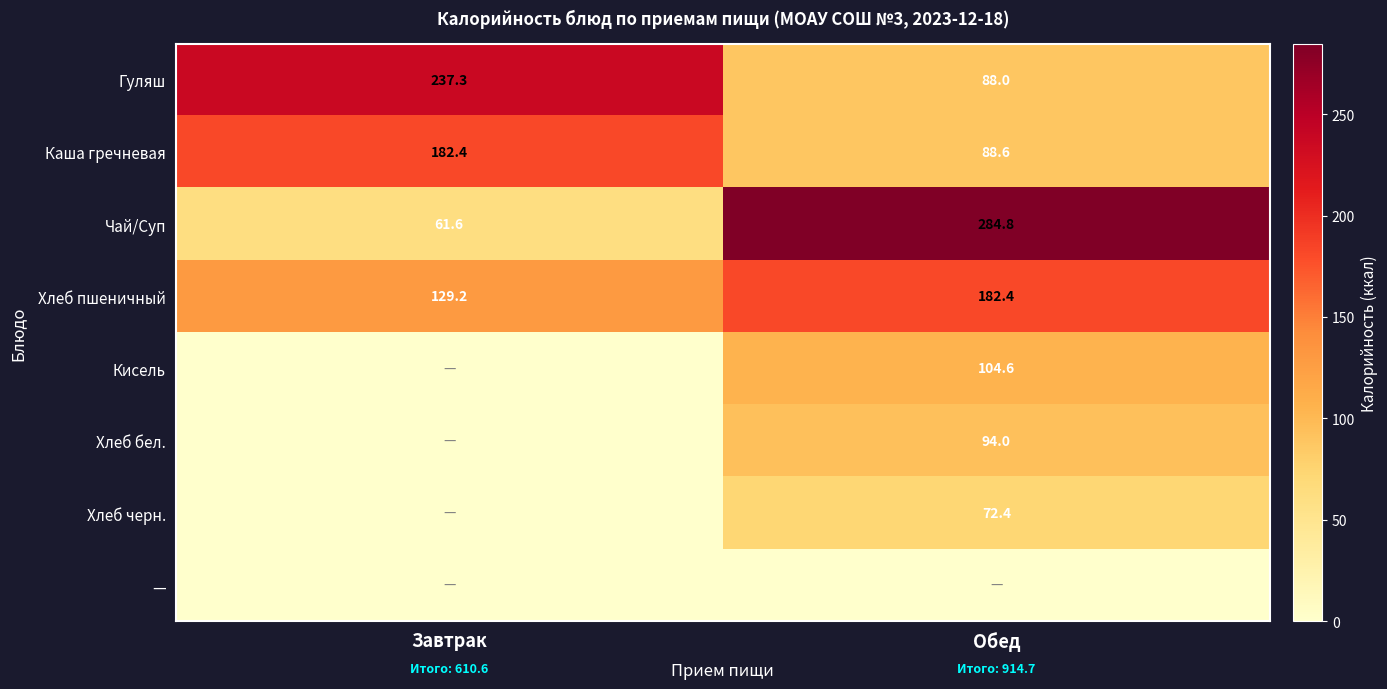

What is the difference between the maximum and minimum values in the Каша гречневая series?

93.8